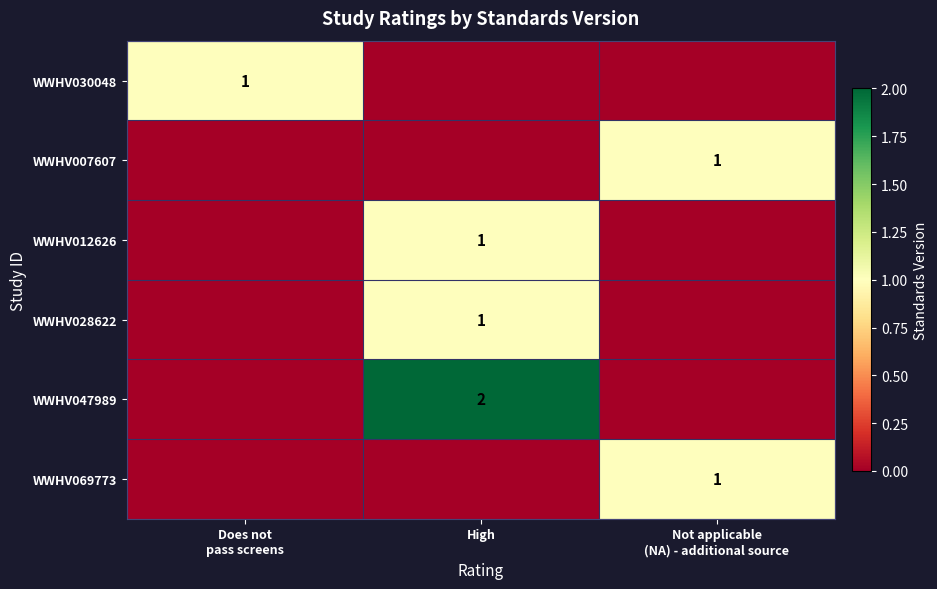

Which has a higher value, High or Not applicable
(NA) - additional source?

High